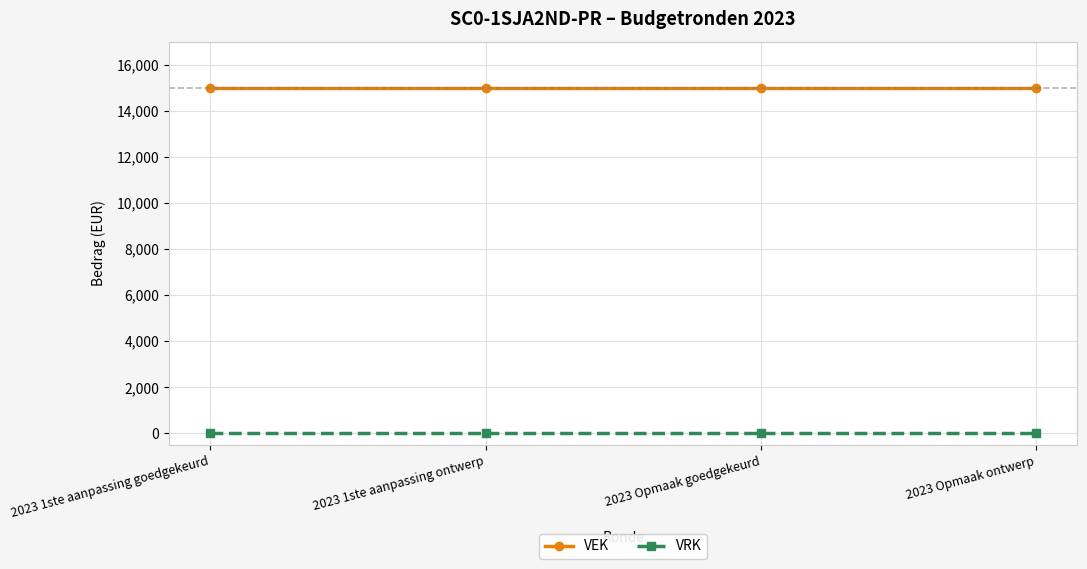

True or false: VEK and VRK cross at least once.

False